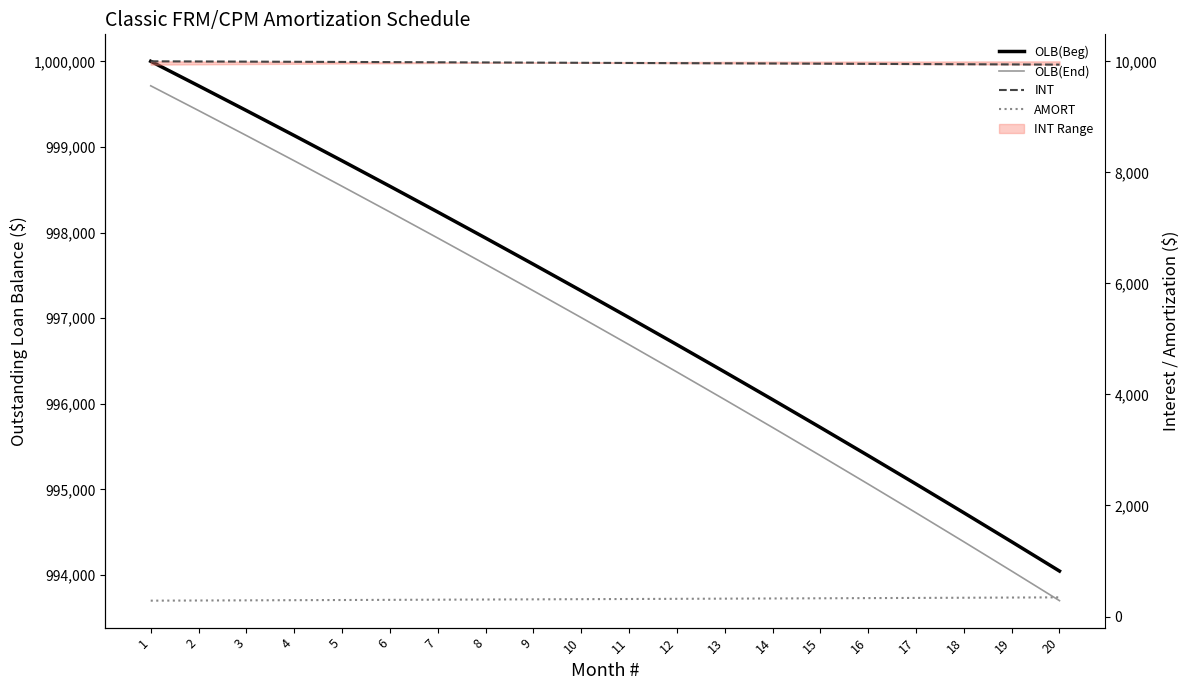

Is this an area chart (filled region under the line)?

No